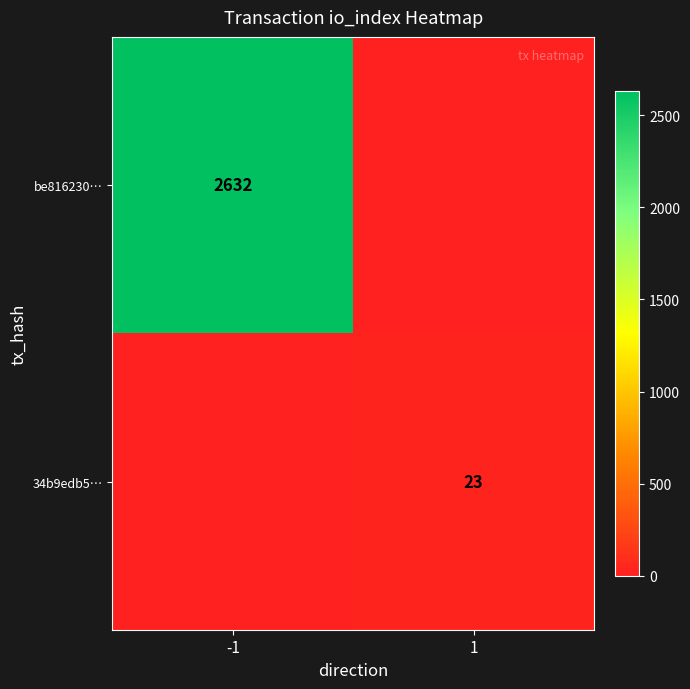

True or false: be816230… has a value of 970 at -1.

False